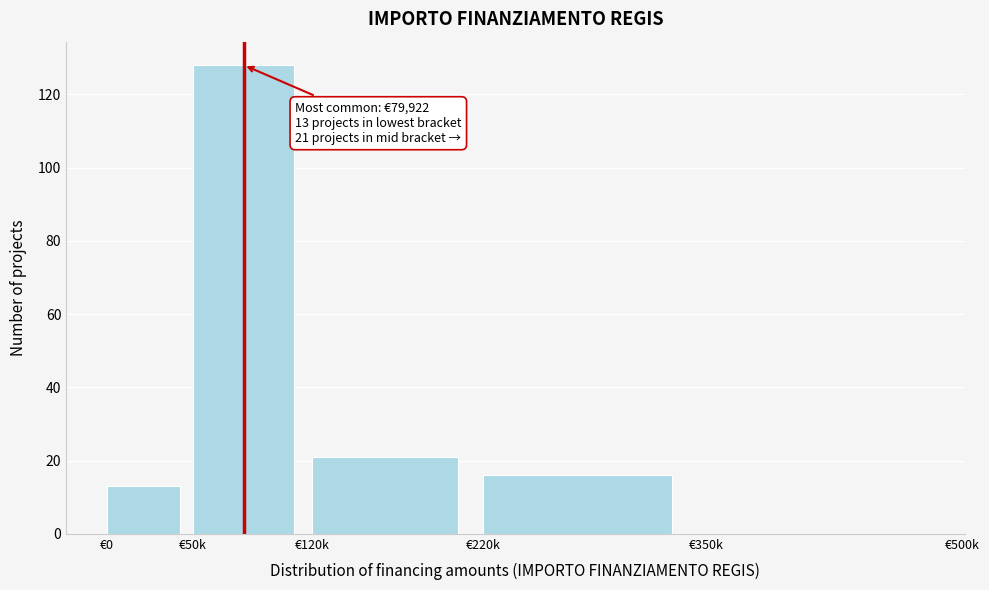

Reading left to right, extract all data points from this chart.

€0=13	€50k=128	€120k=21	€220k=16	€350k=0